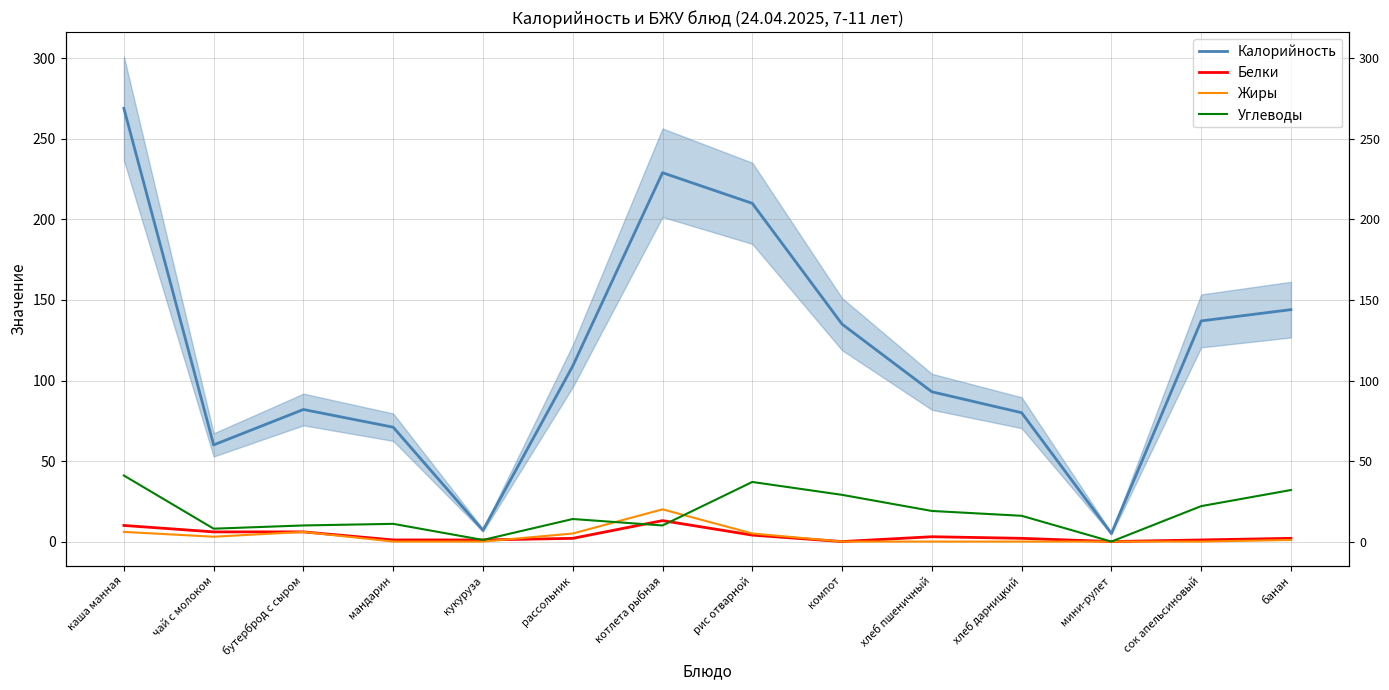

Which category has the lowest value across all series?

компот